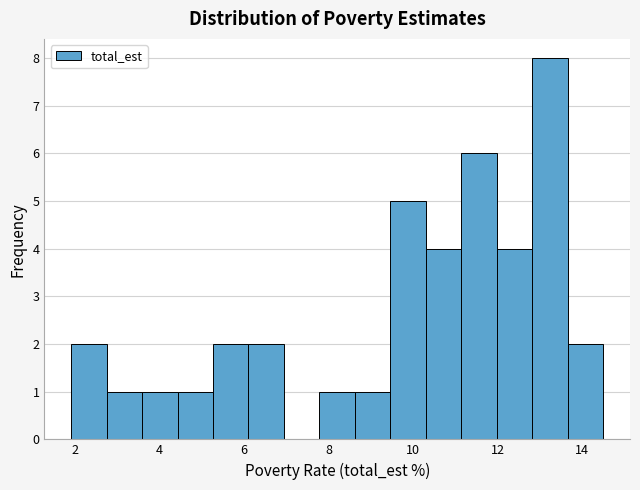

How tall is the bar that spans 11.2 to 12.0 on the x-axis? Neither the bar edges nor the heights are printed on the chart, so give them approximately, as read against the axes.

6